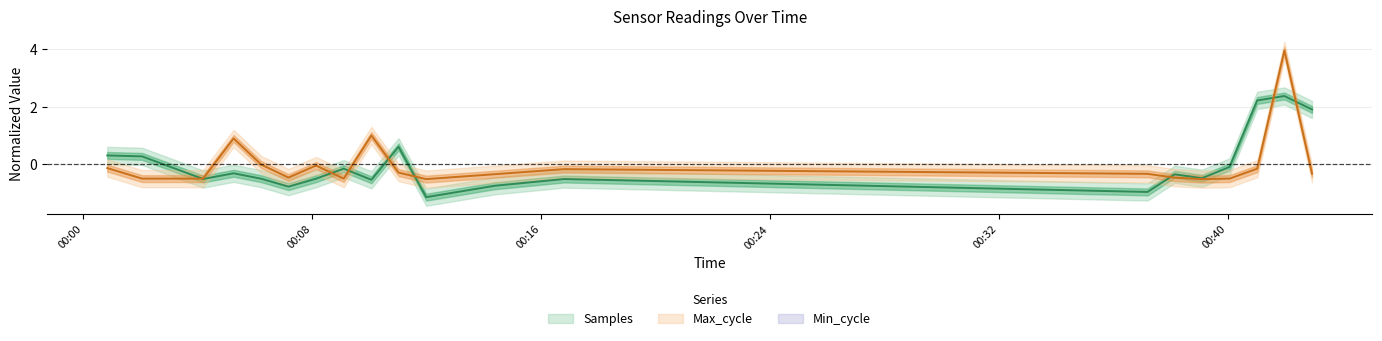

Is it true that Samples equals -0.5 at 2022/01/28 00:10:04?

True